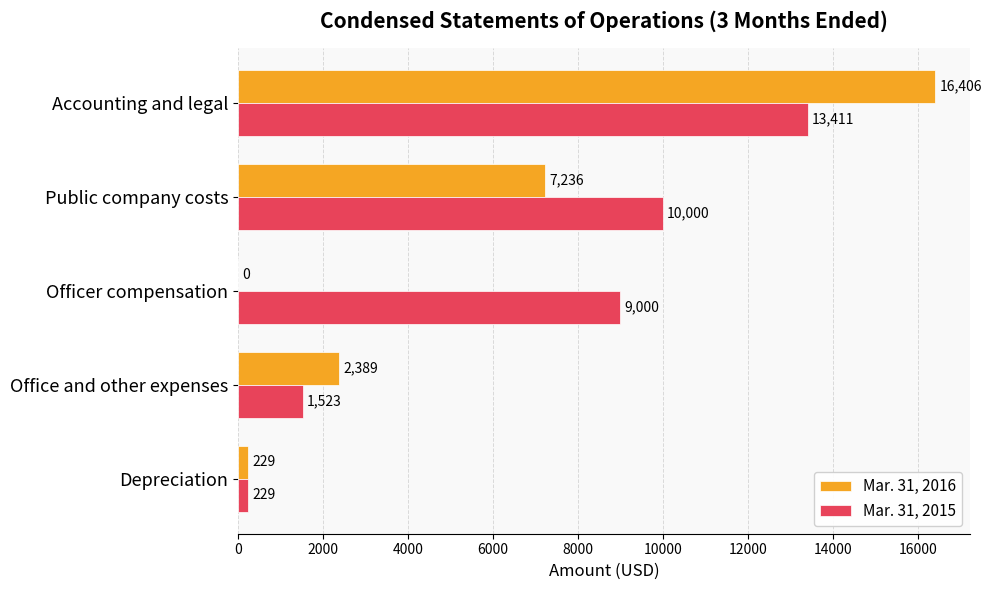

Between Office and other expenses and Depreciation, which series saw the biggest shift?

Mar. 31, 2016